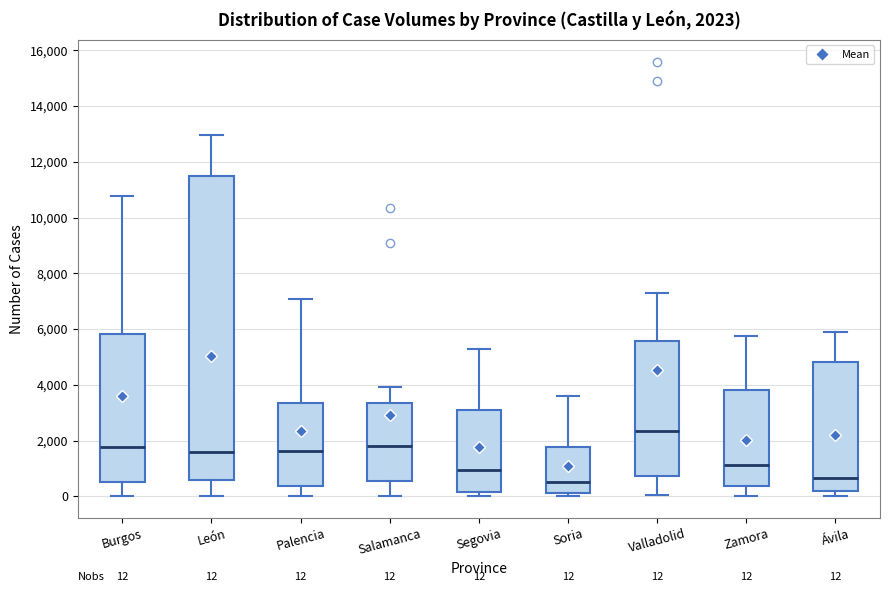

Comparing the boxes themselves (not the whiskers), which one is the tallest?

León